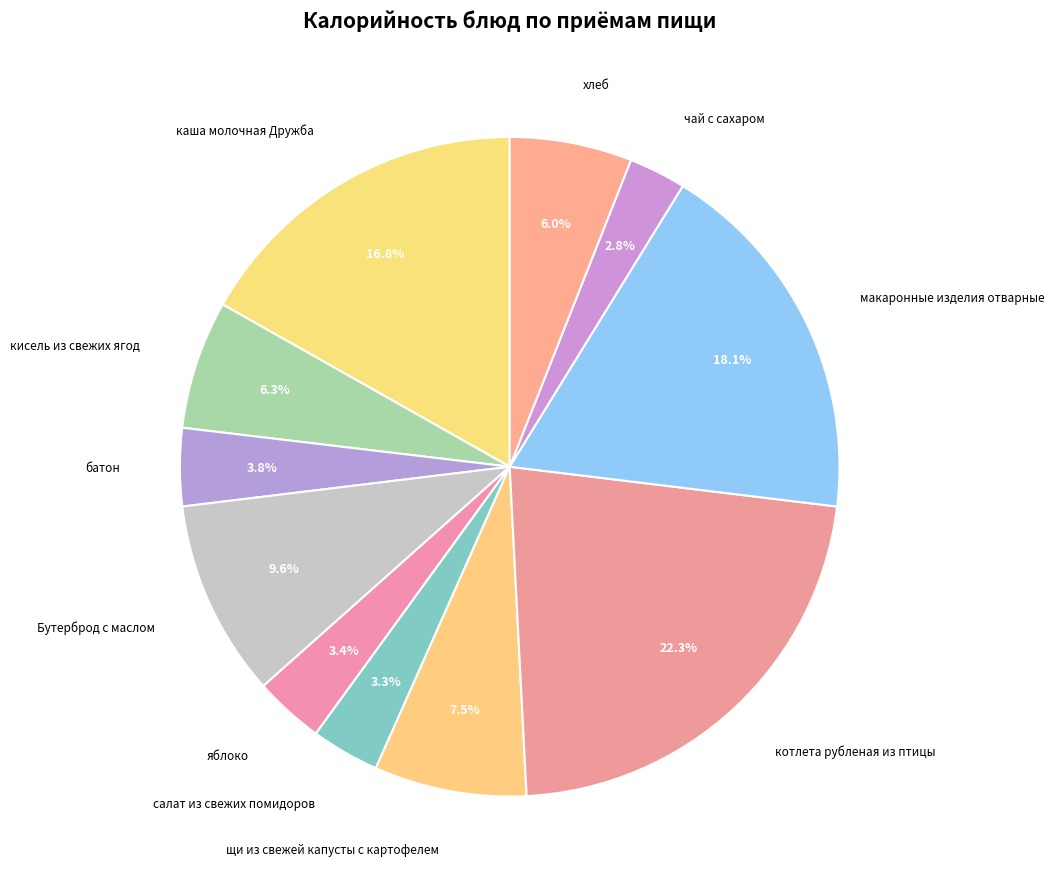

What percentage do батон and кисель из свежих ягод together represent?

10.1%